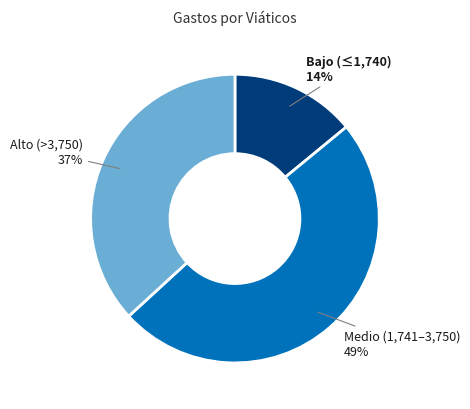

To the nearest percent, what is the difference between the Alto (>3,750) and Medio (1,741–3,750) slice percentages?

12%